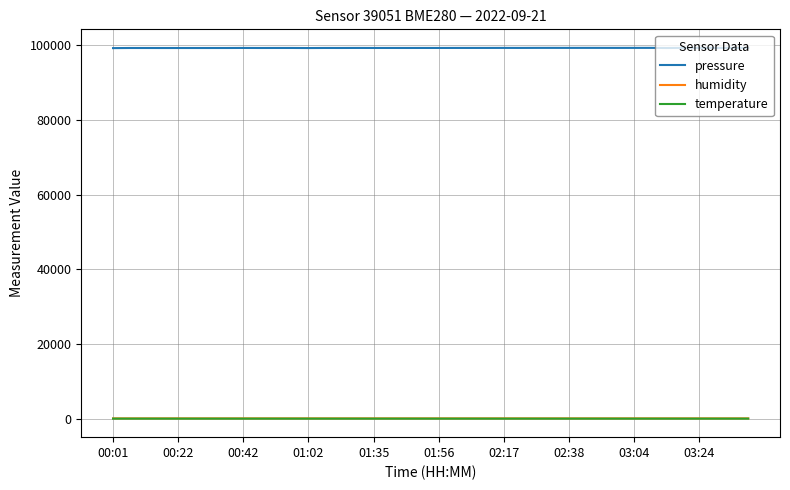

In temperature, how many points are lower than both neighbors (excluding endpoints)?

12